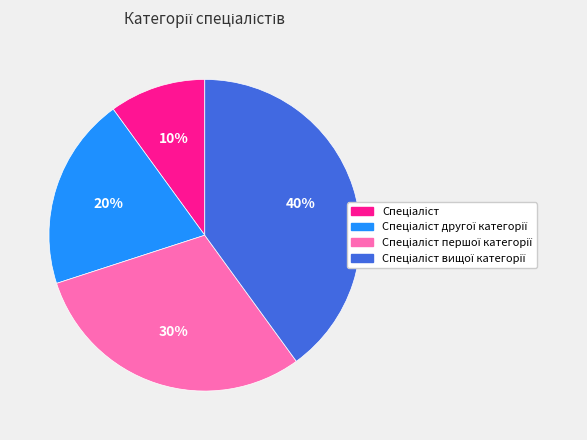

To the nearest percent, what is the average slice percentage?

25%